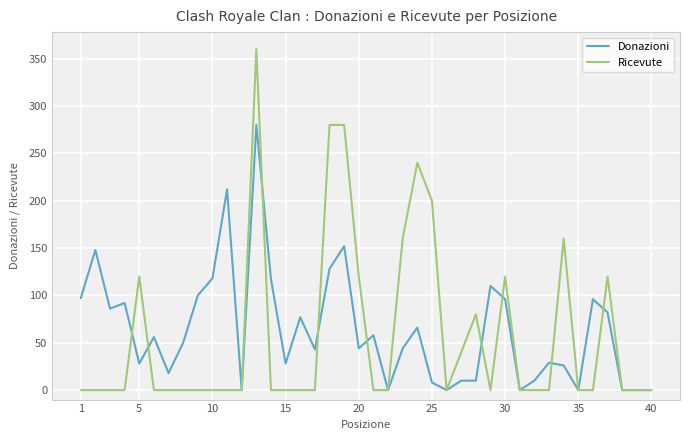

What is the sum of all Donazioni values?

2519